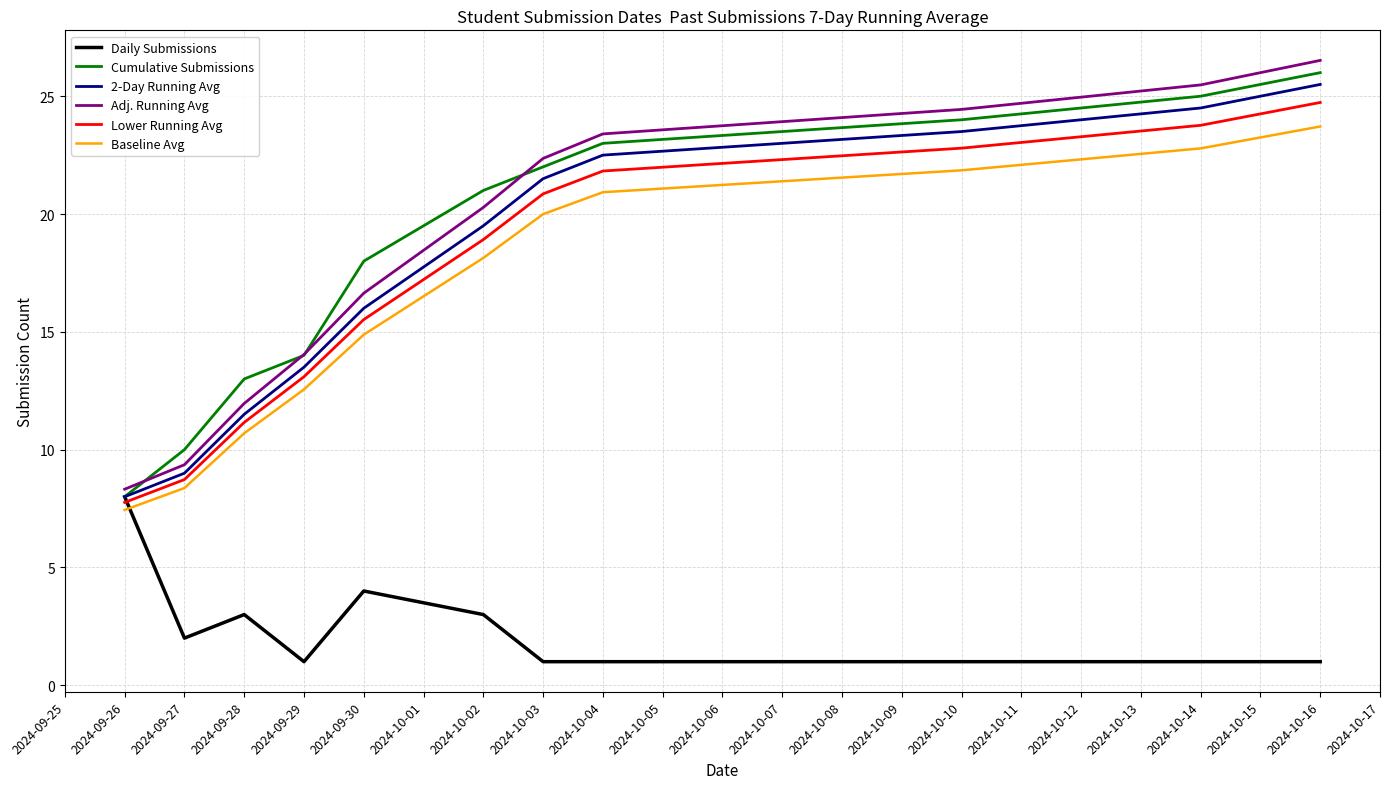

At which category is the sum across all series the highest?

2024-10-16